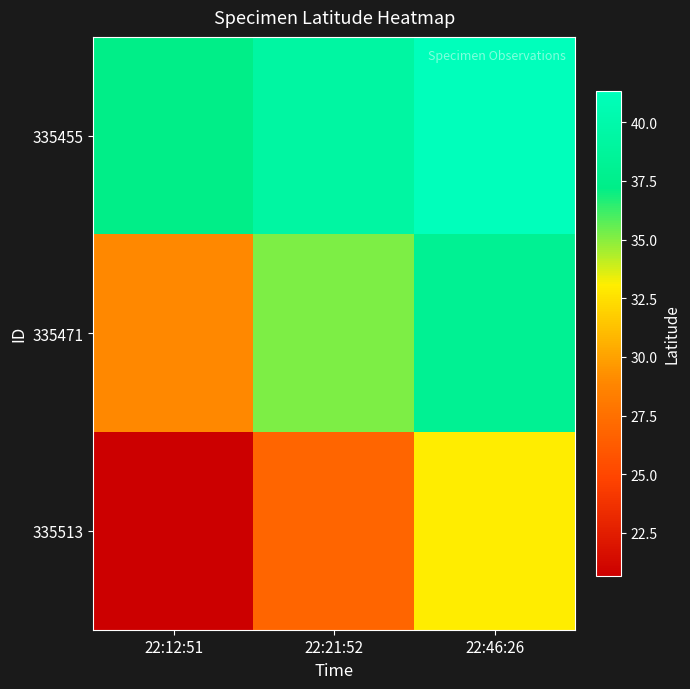

At which category is the sum across all series the highest?

22:46:26